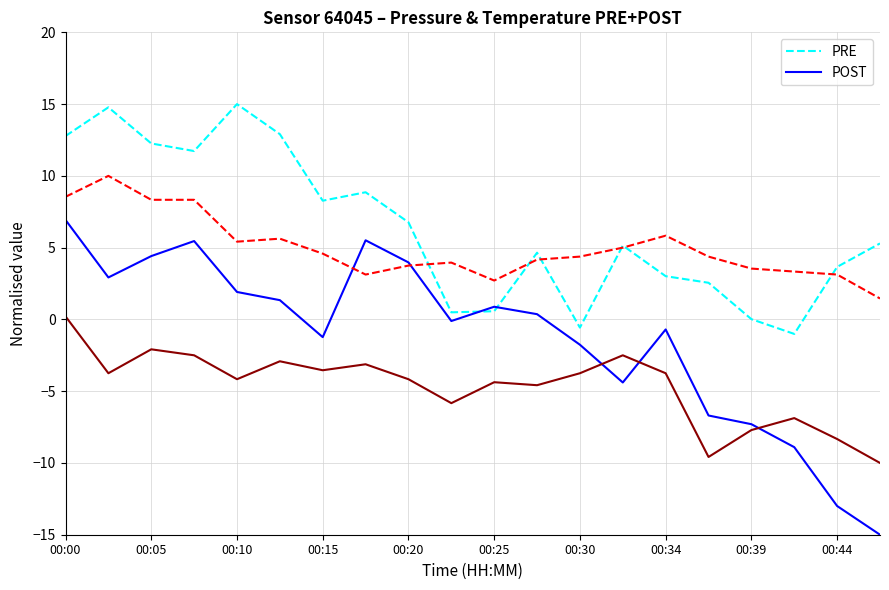

How many negative values does the PRE series have?

2